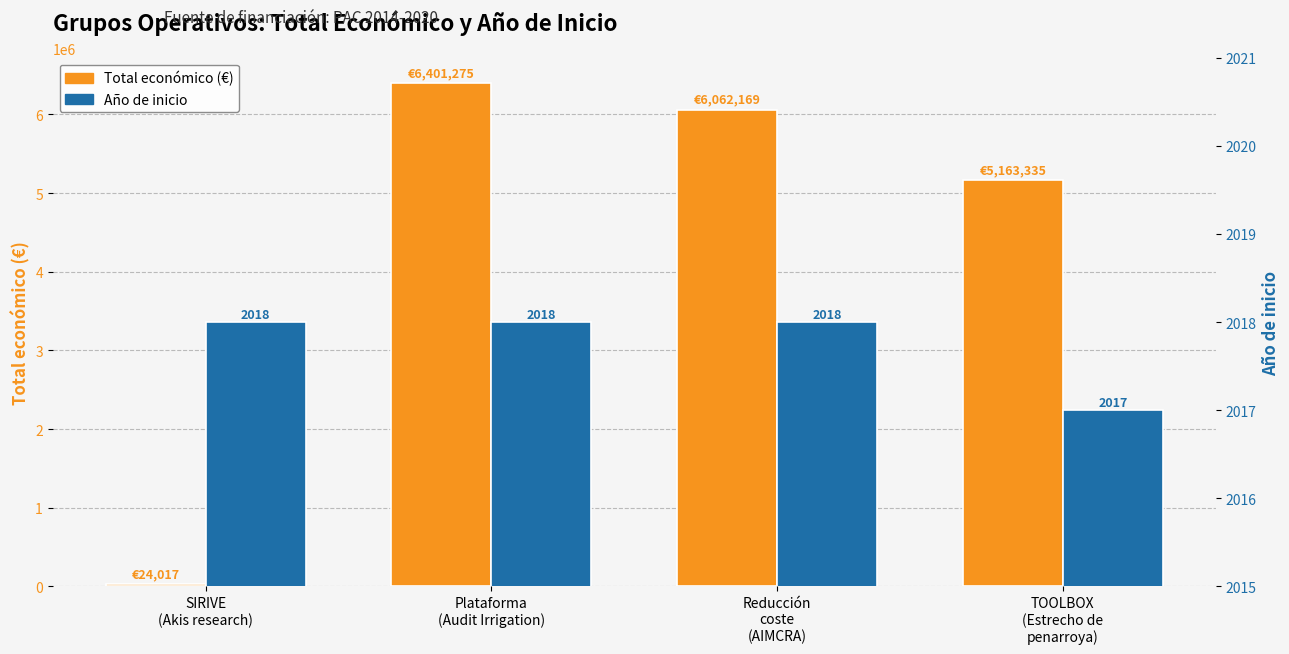

Which series has the widest spread of values?

Total económico (€)